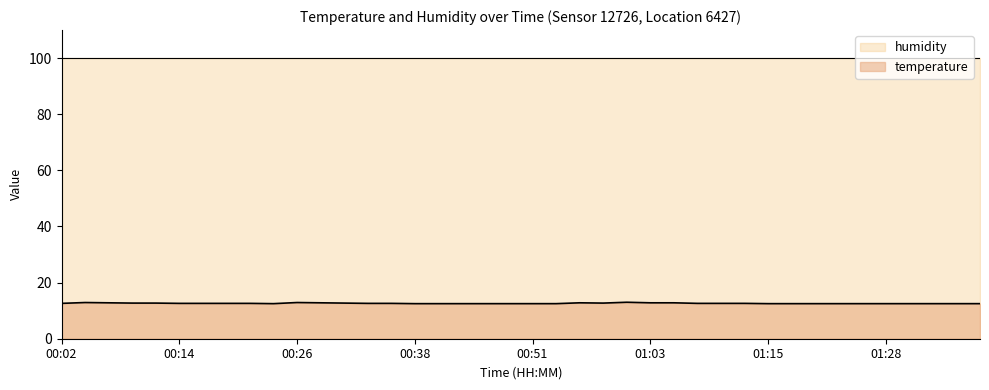

What is the difference between the maximum and minimum values?

0.5